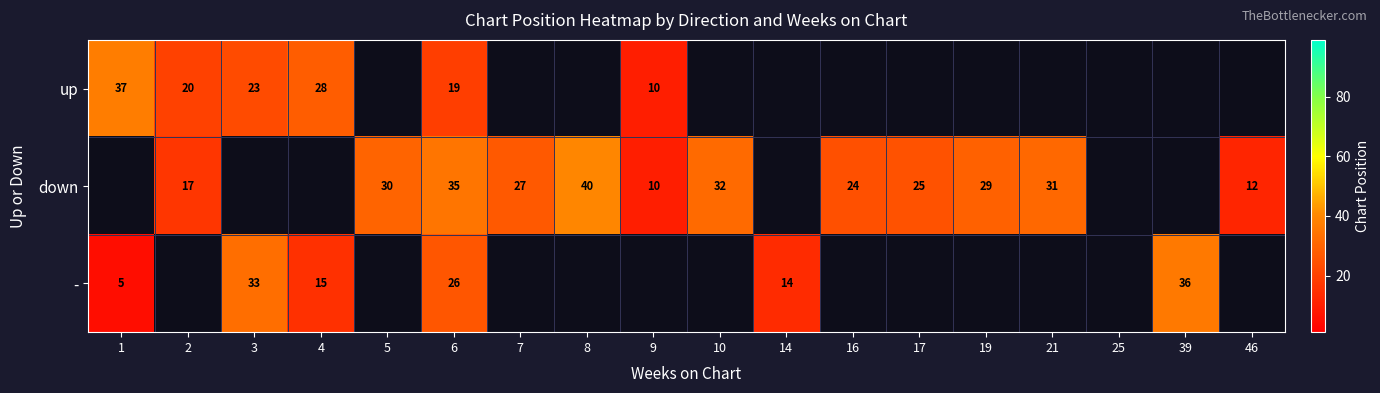

Is it true that - equals 33 at 3?

True